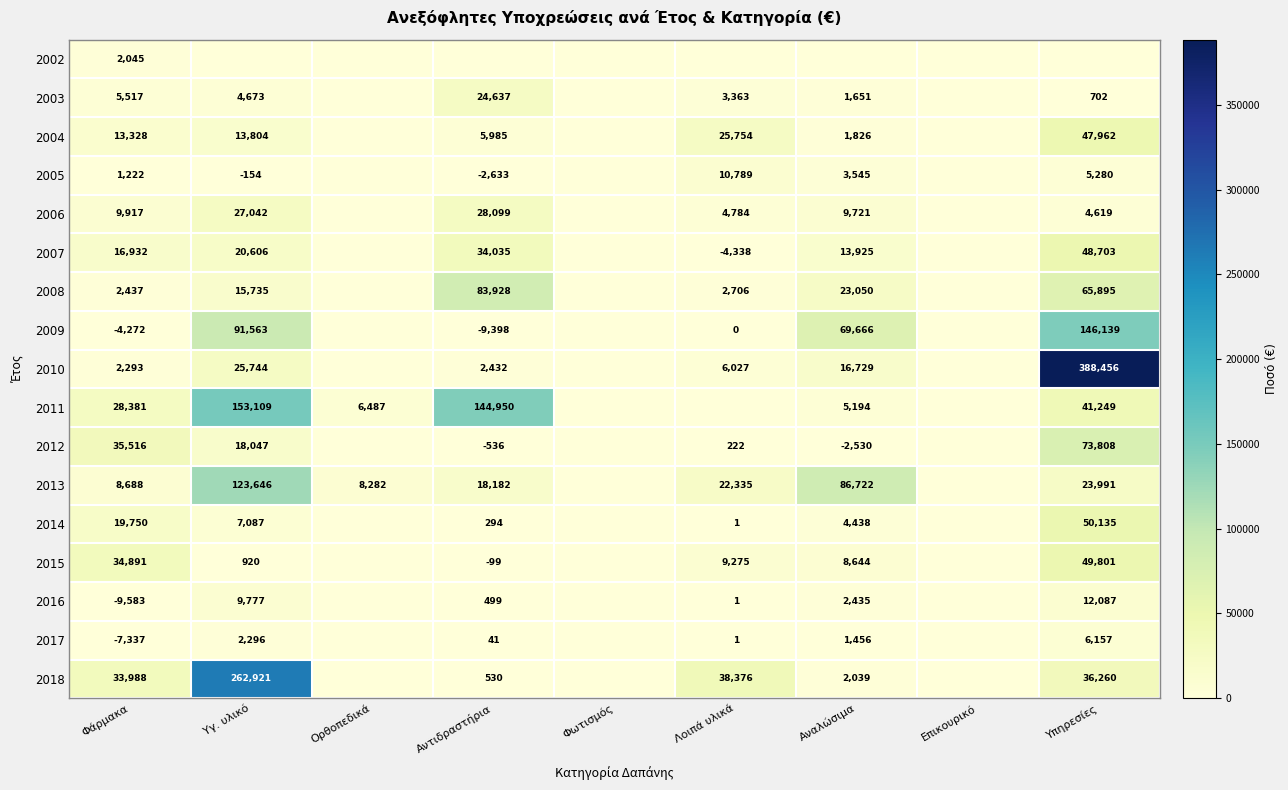

True or false: 2016 has a value of 499 at Αντιδραστήρια.

True